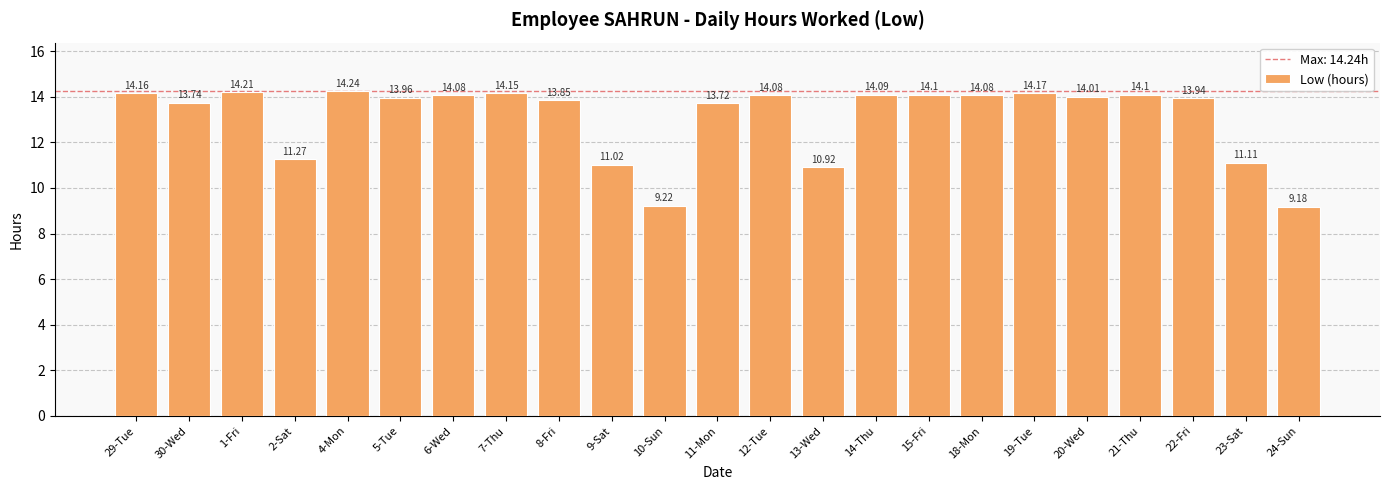

Which label corresponds to the largest value in the chart?

4-Mon